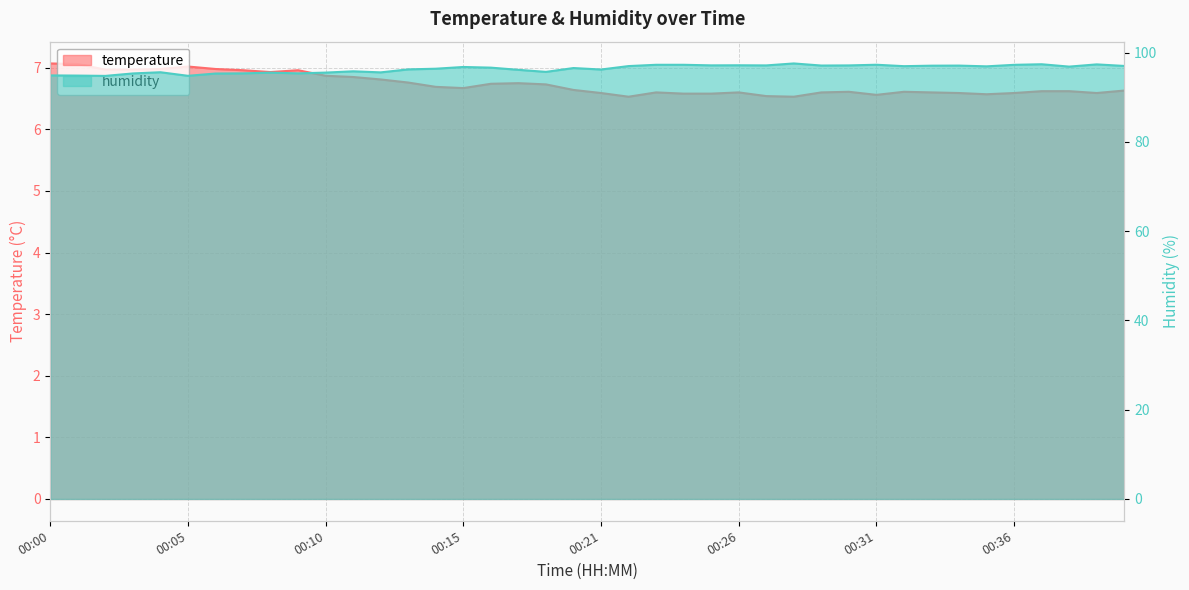

Is it true that humidity equals 96.6 at 00:20?

True